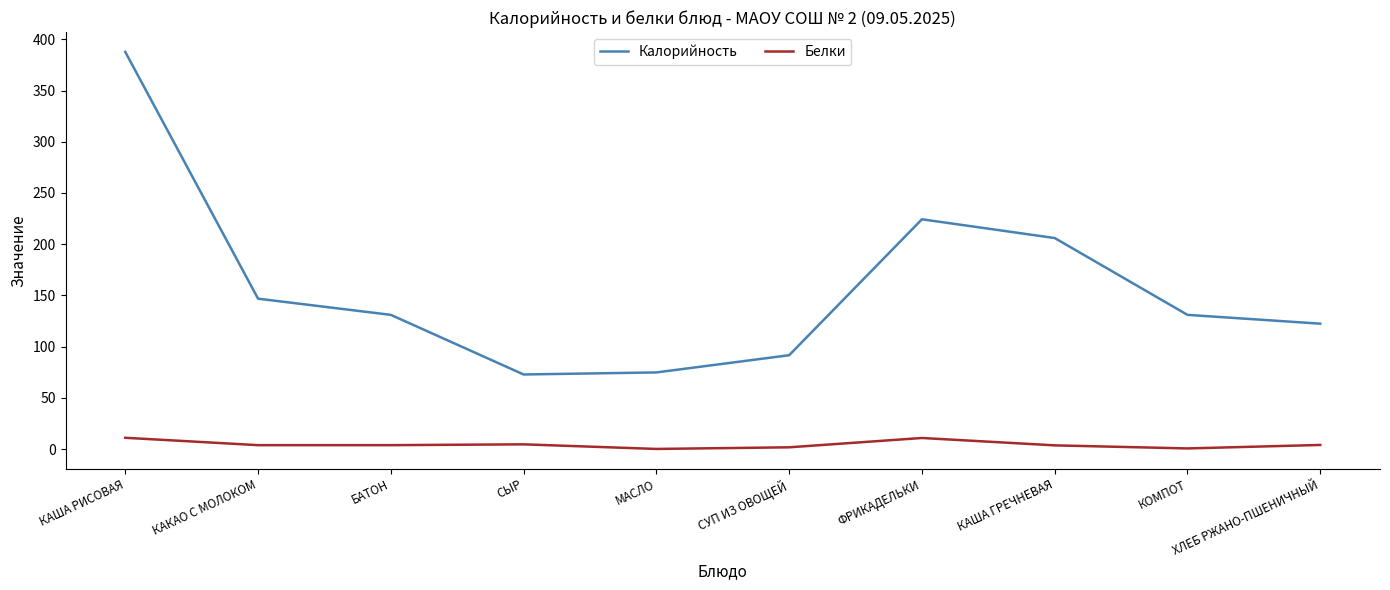

Which series has the largest total across all categories?

Калорийность